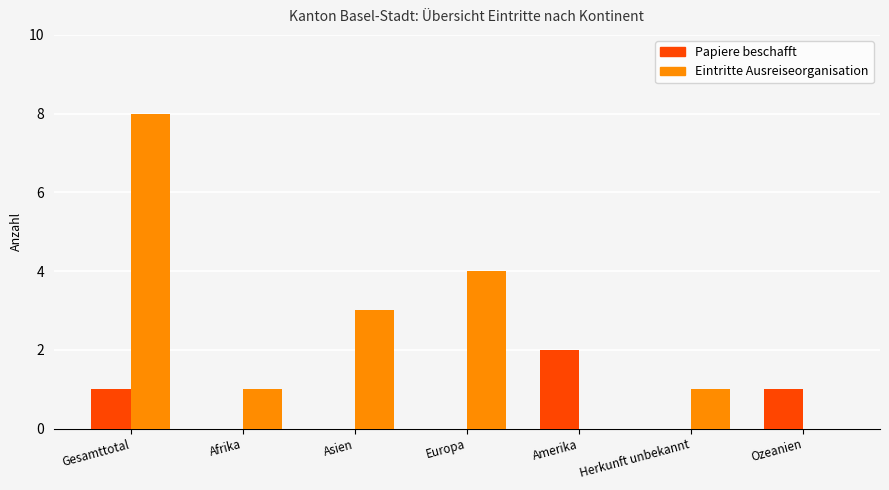

Between Asien and Amerika, which series saw the biggest shift?

Eintritte Ausreiseorganisation